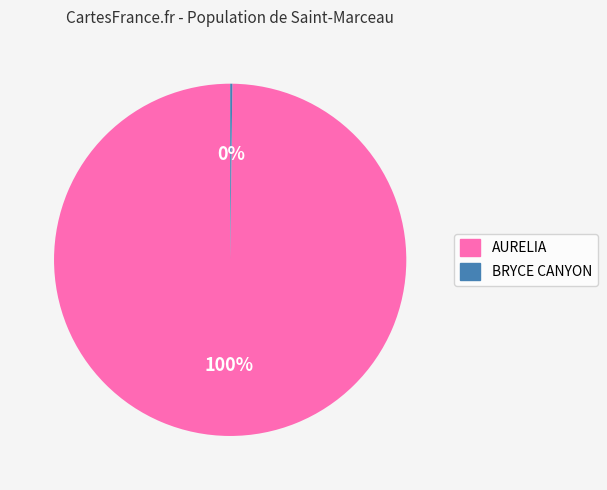

Is AURELIA the majority of the pie?

Yes